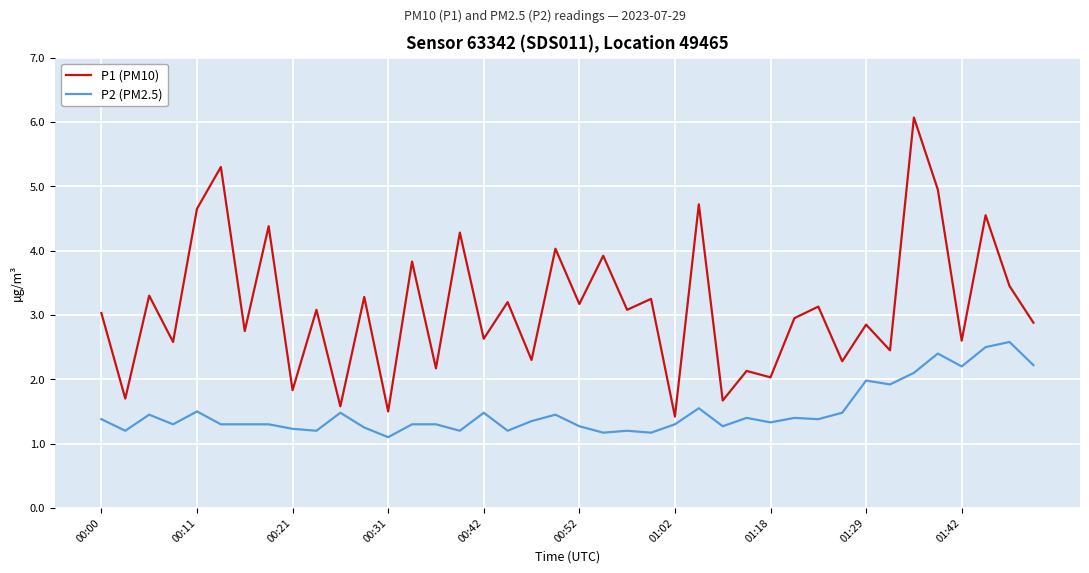

Rank the series by their maximum value, from highest to lowest.

P1 (PM10), P2 (PM2.5)